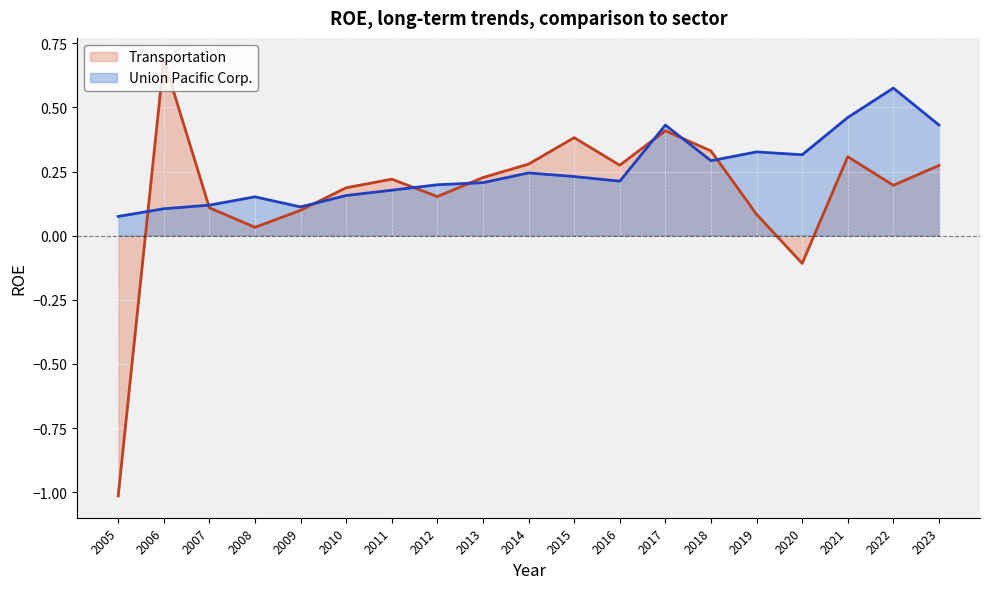

What value does the Transportation series have at 2022?

0.2